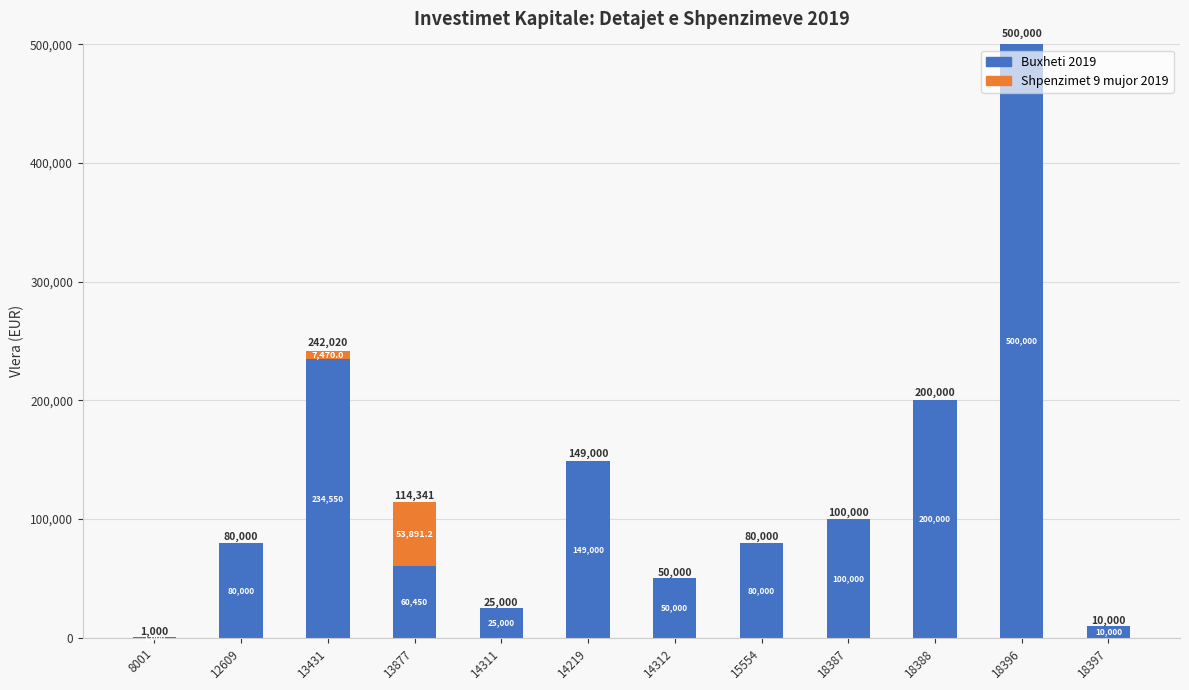

At which label is Buxheti 2019 closest to 250500?

13431